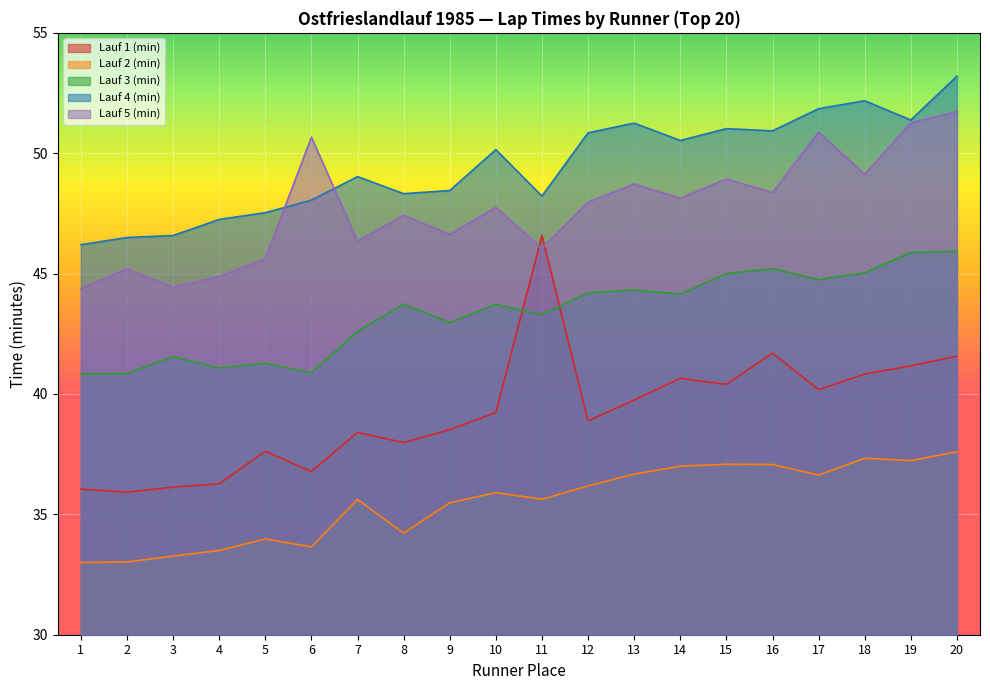

How many data points in Lauf 4 (min) are less than 50?

10